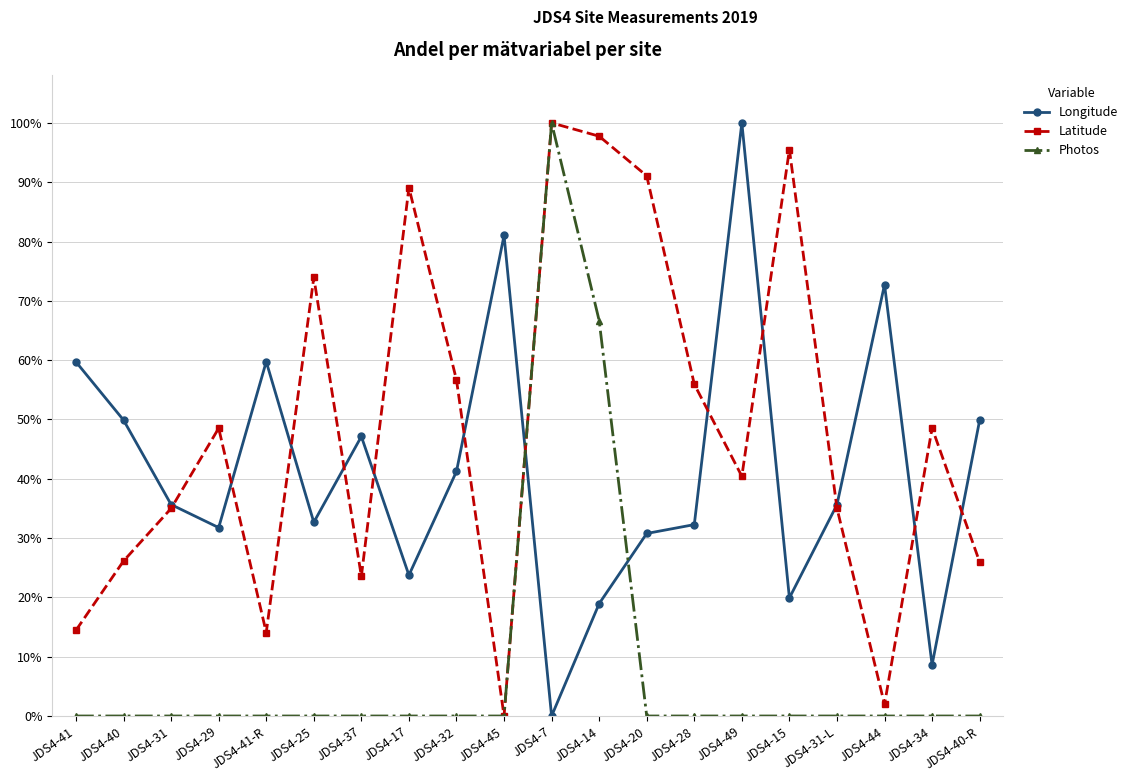

Rank the series by their average value, from lowest to highest.

Photos, Longitude, Latitude